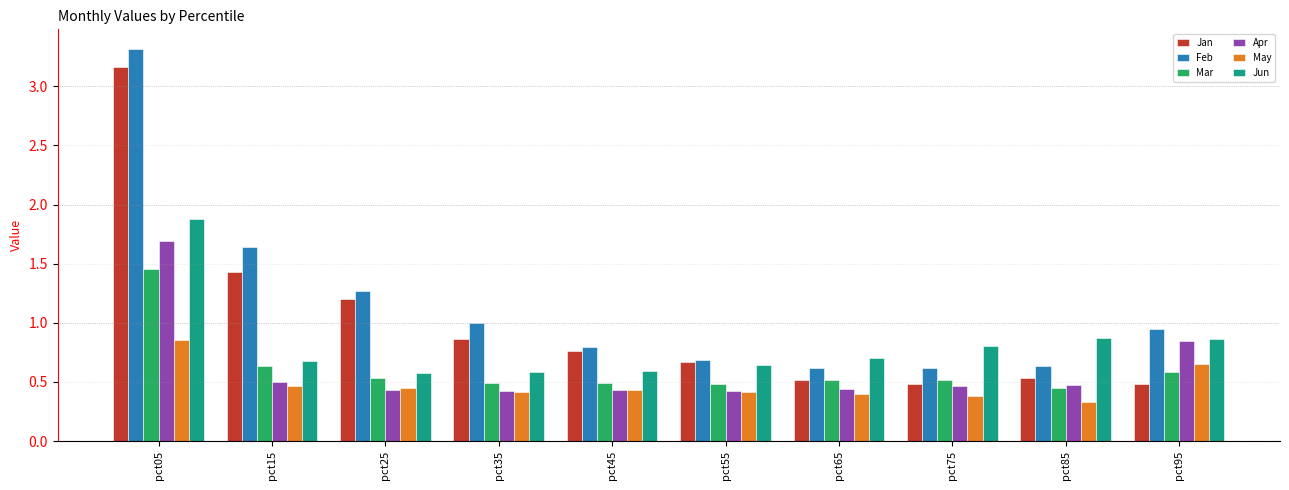

Which series has the widest spread of values?

Feb